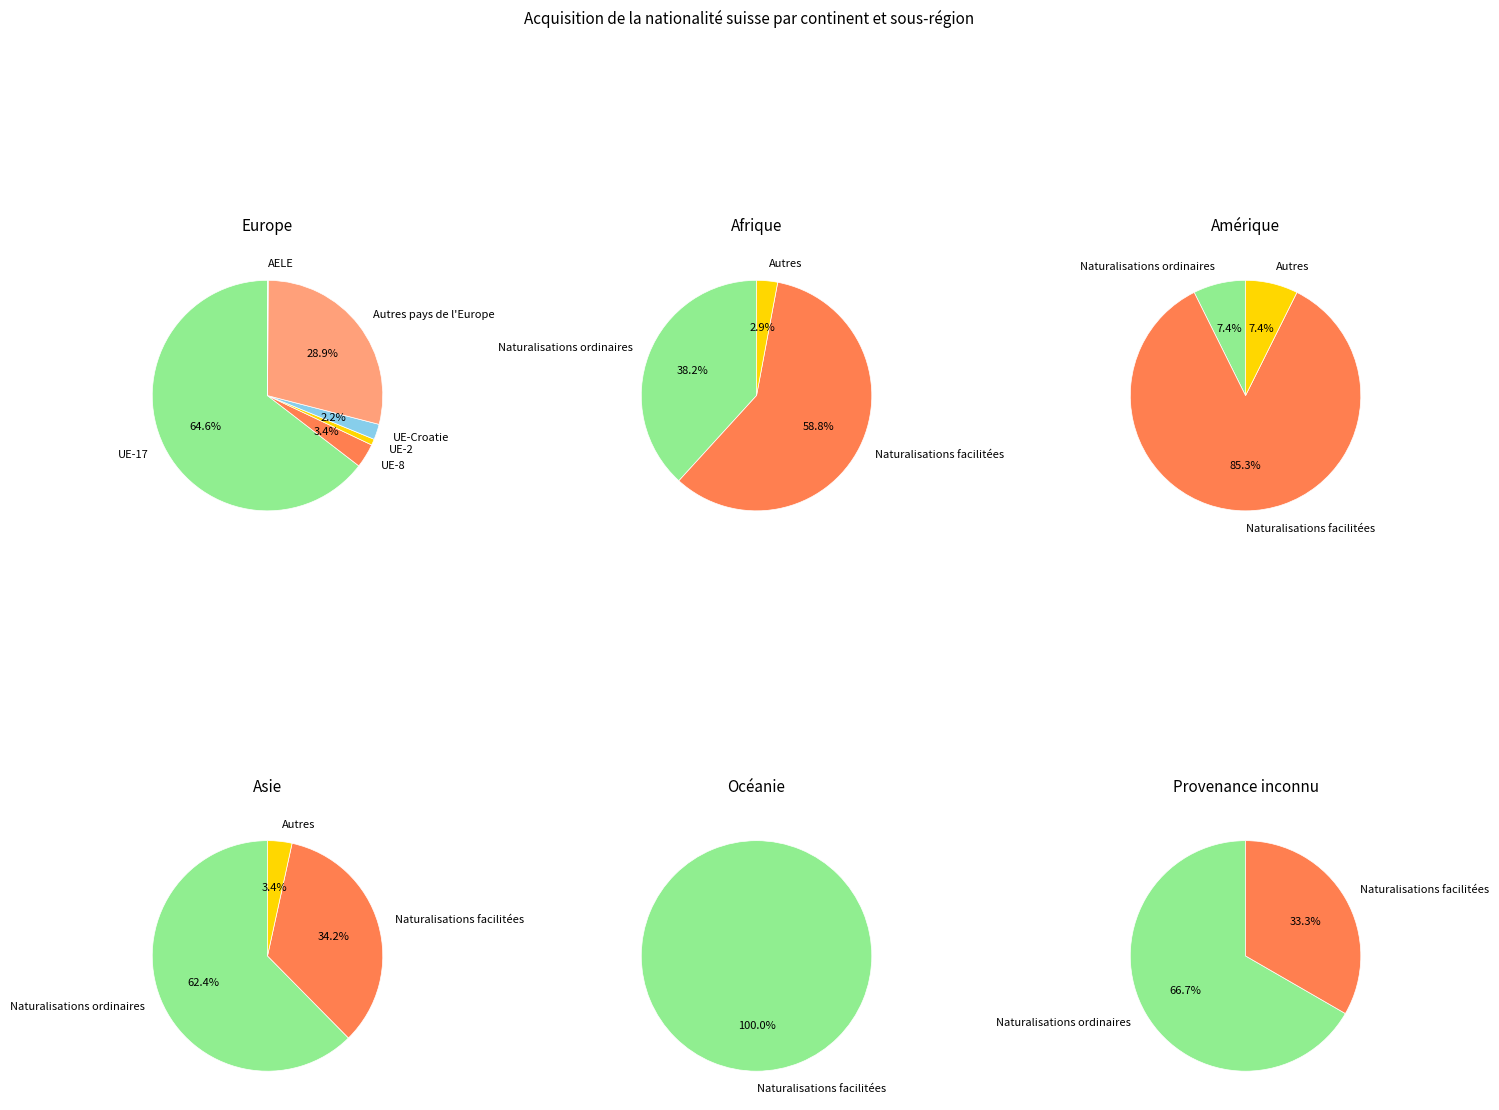

What is the change in value from Océanie to Provenance inconnu?

-1